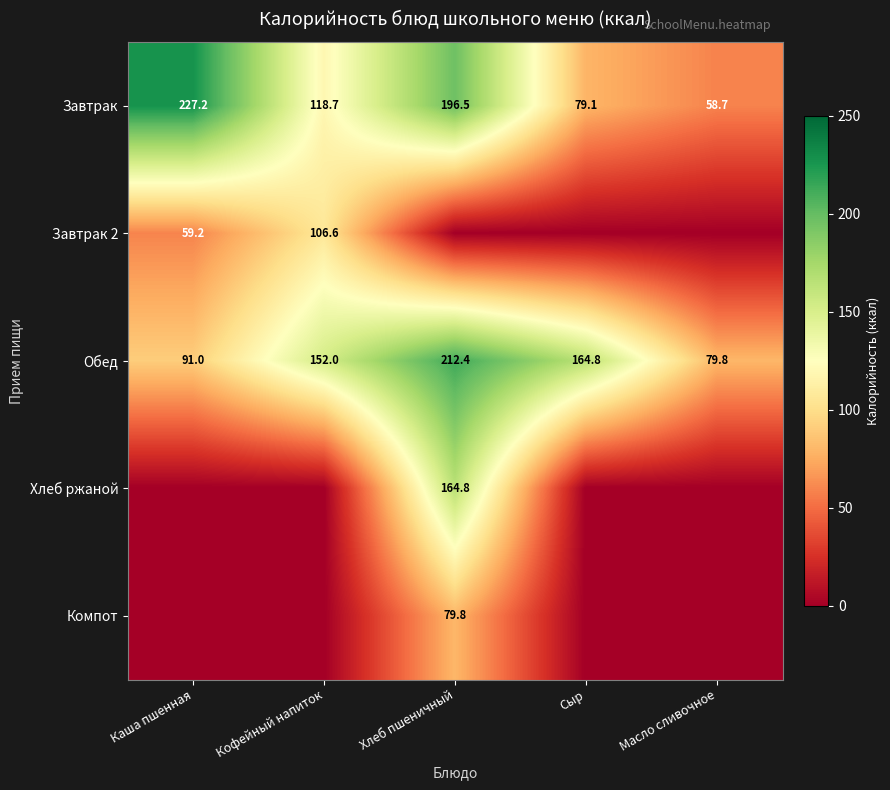

At which category is the sum across all series the highest?

Хлеб пшеничный